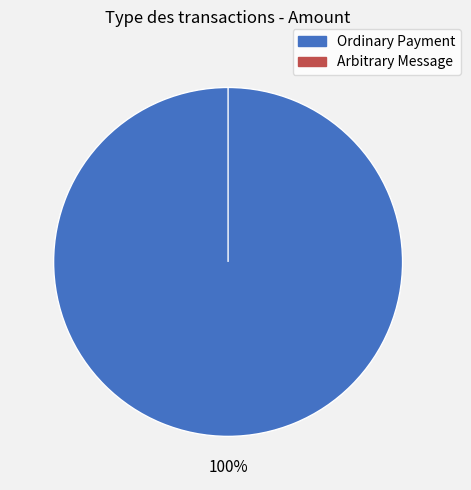

How many segments does this pie chart have?

2